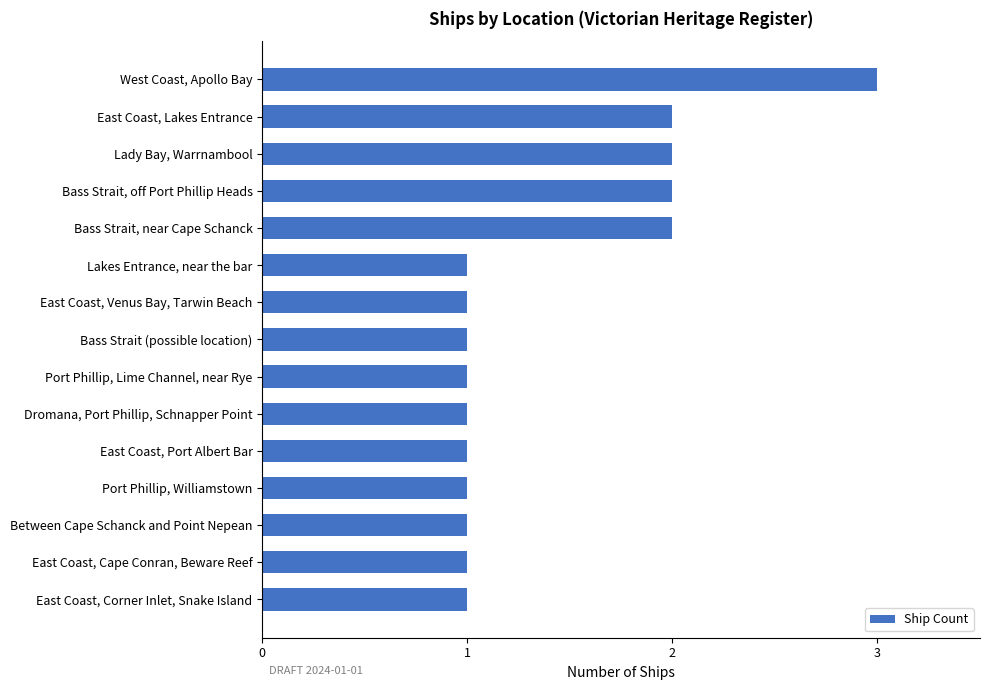

What is the ratio of the value at East Coast, Lakes Entrance to the value at East Coast, Cape Conran, Beware Reef?

2.0